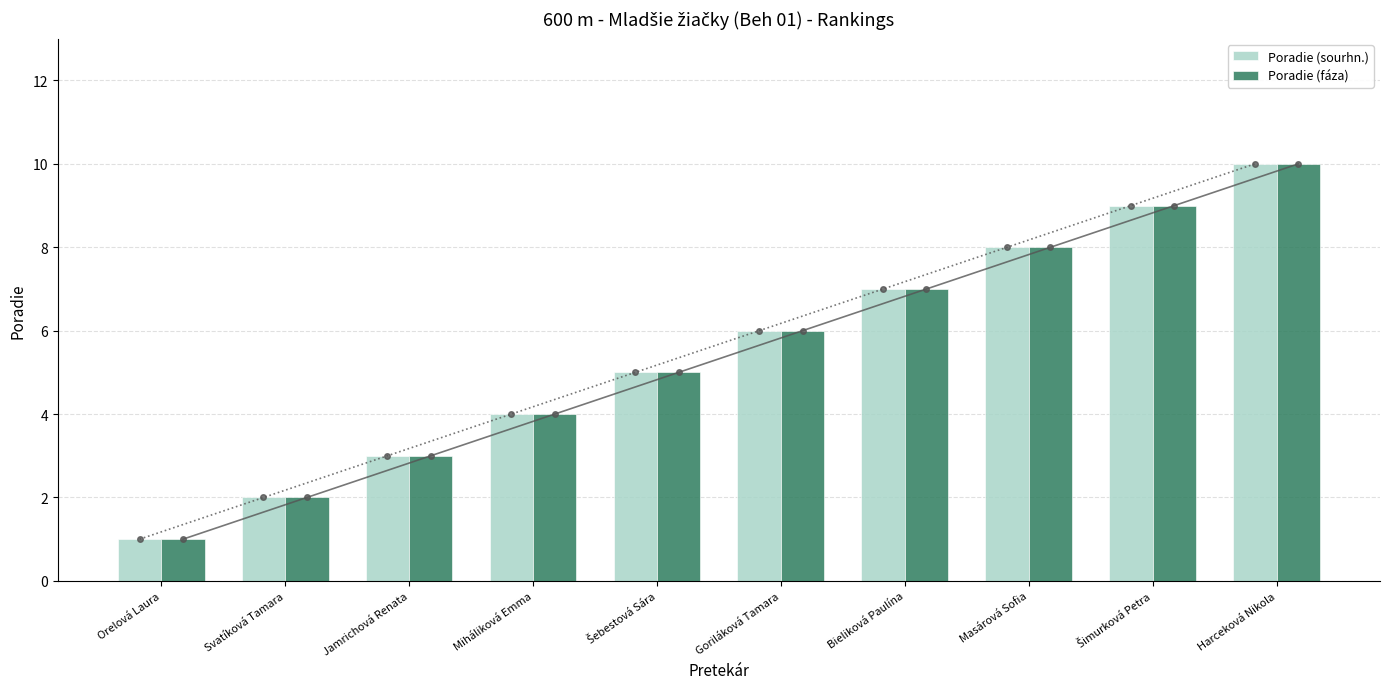

Count the number of data series in this chart.

4